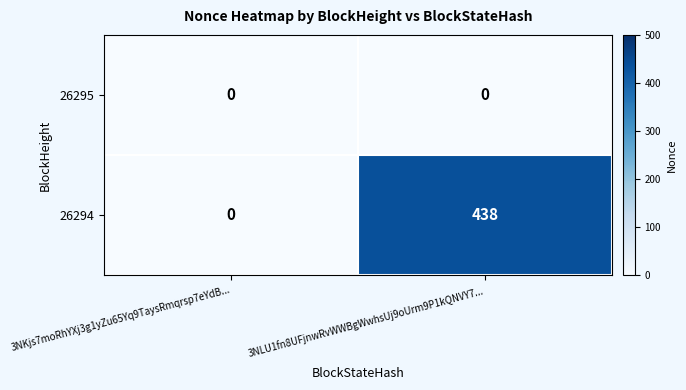

Between 3NKjs7moRhYXj3g1yZu65Yq9TaysRmqrsp7eYdB... and 3NLU1fn8UFjnwRvWWBgWwhsUj9oUrm9P1kQNVY7..., which series saw the biggest shift?

26294